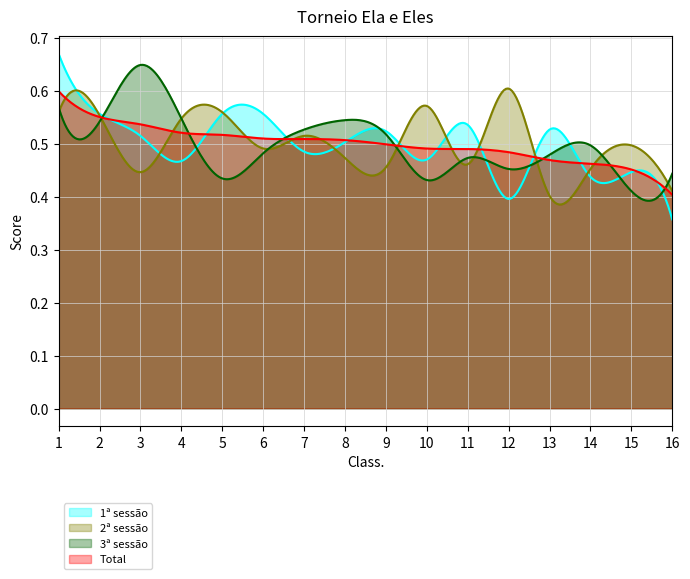

How many times do 2ª sessão and 1ª sessão cross each other?

11